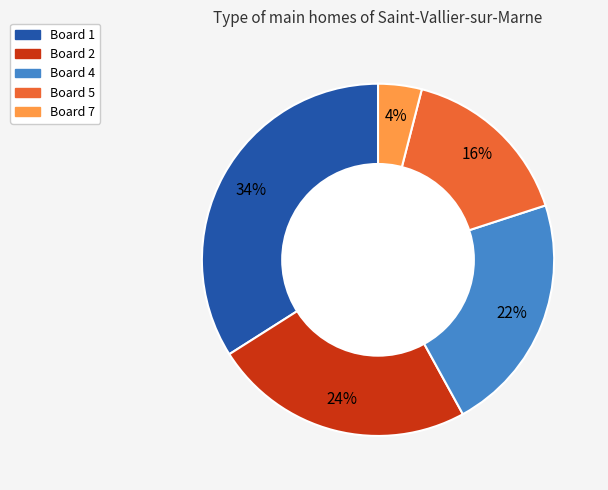

Which has a higher value, Board 4 or Board 1?

Board 1